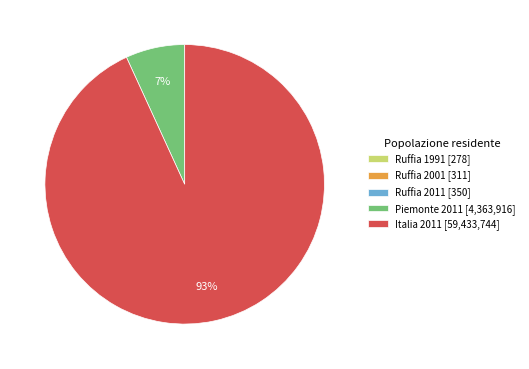

Is it true that Italia 2011 [59,433,744] is 93% of the pie?

True